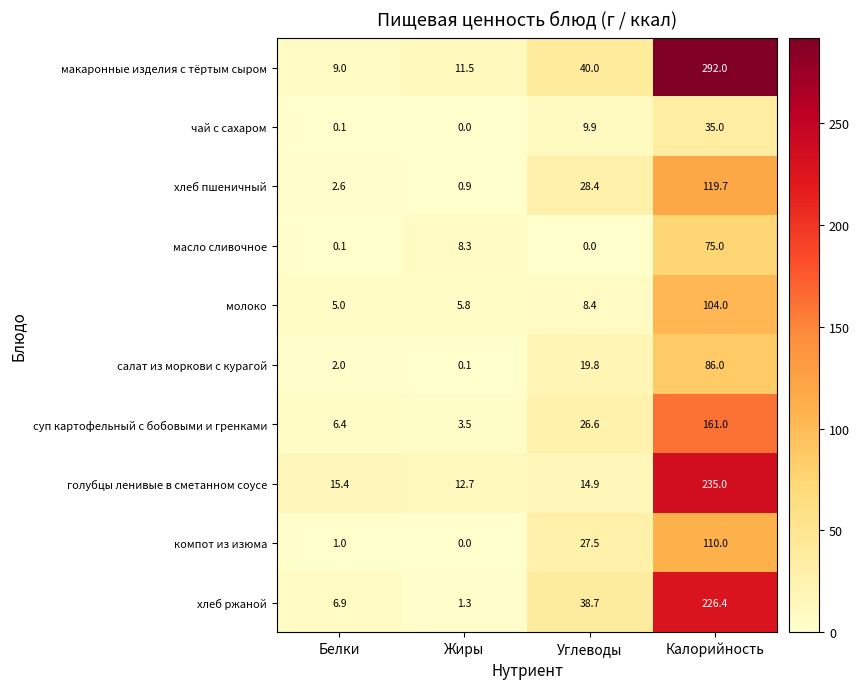

Between Белки and Жиры, which series saw the biggest shift?

масло сливочное